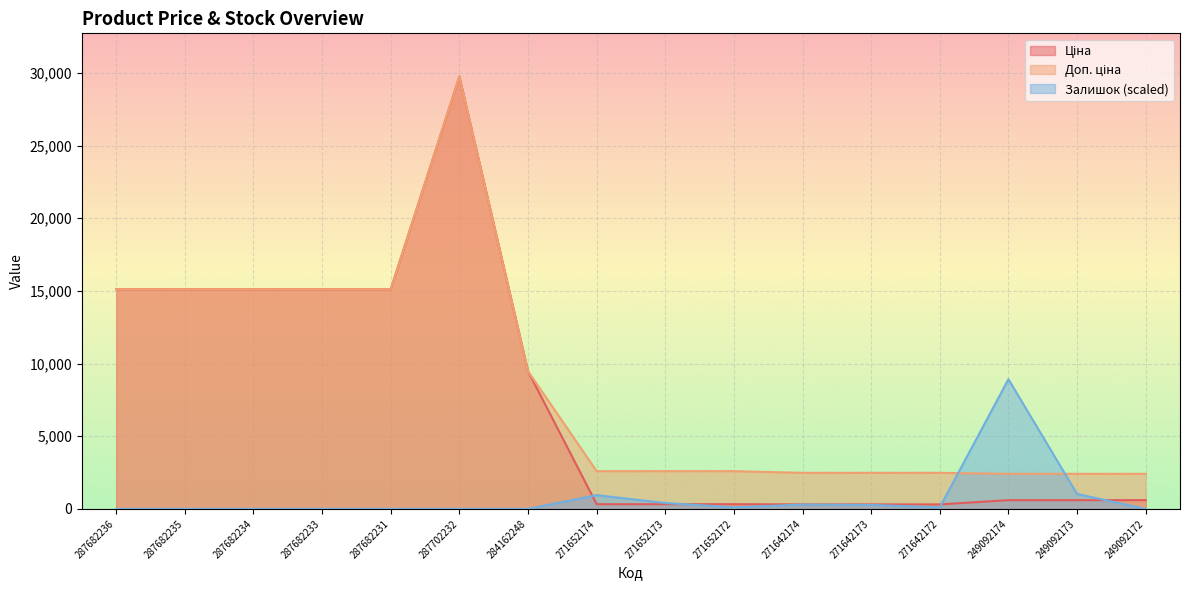

True or false: Ціна and Доп. ціна cross at least once.

False